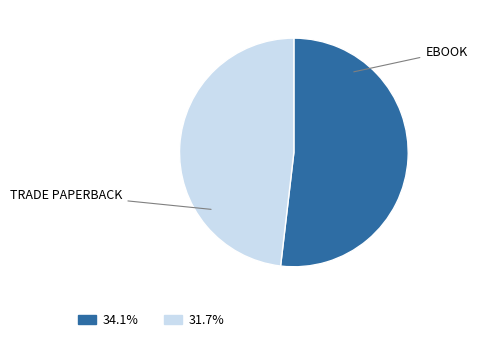

Does any single category account for the majority?

Yes